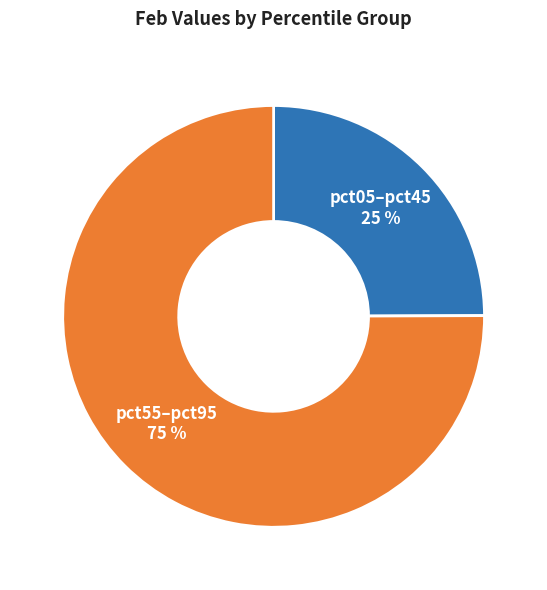

Is there any slice that represents more than half of the pie?

Yes